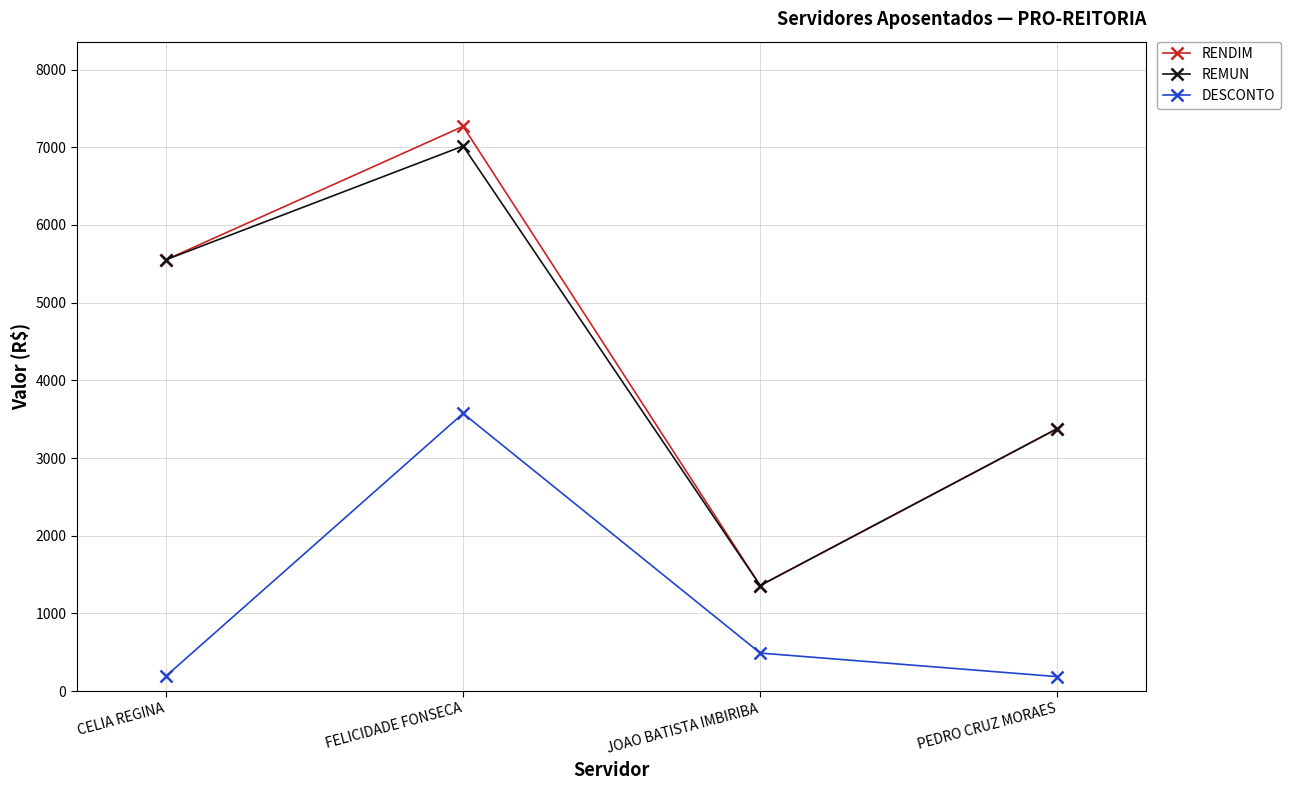

At which label is RENDIM closest to 4313?

PEDRO CRUZ MORAES